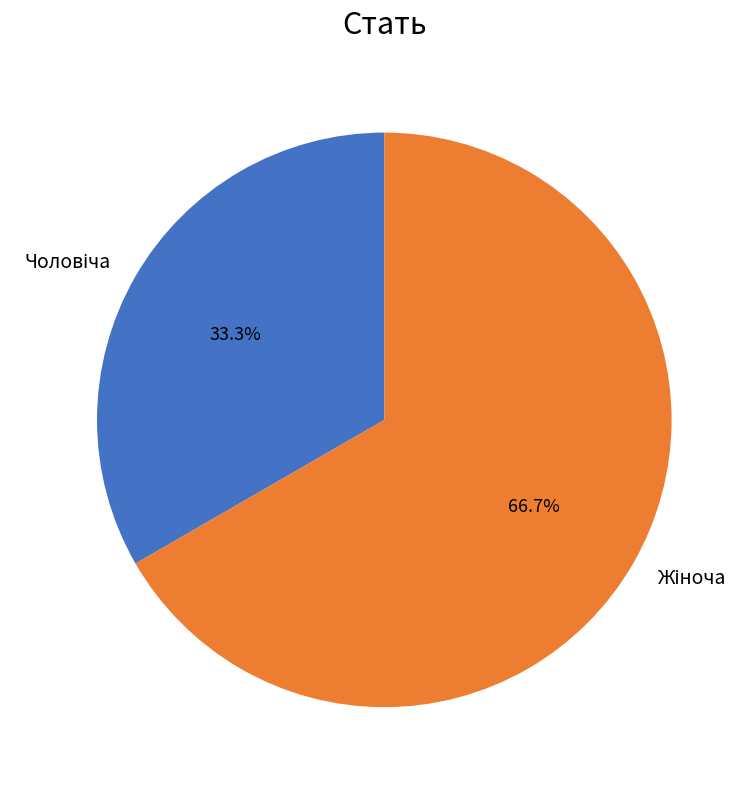

Does any single category account for the majority?

Yes